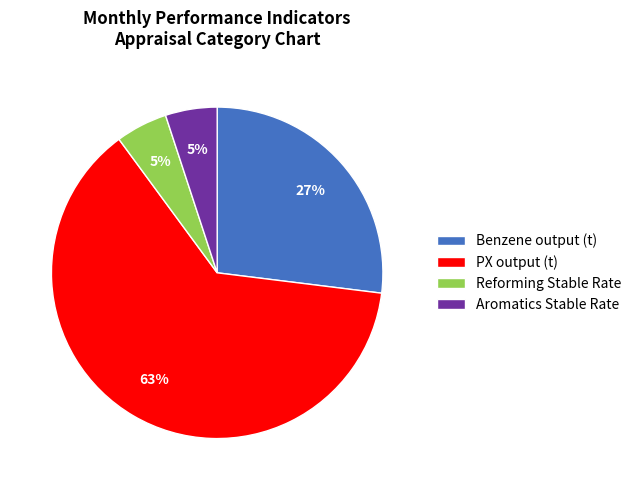

To the nearest percent, what is the combined percentage of Aromatics Stable Rate and Reforming Stable Rate?

10%